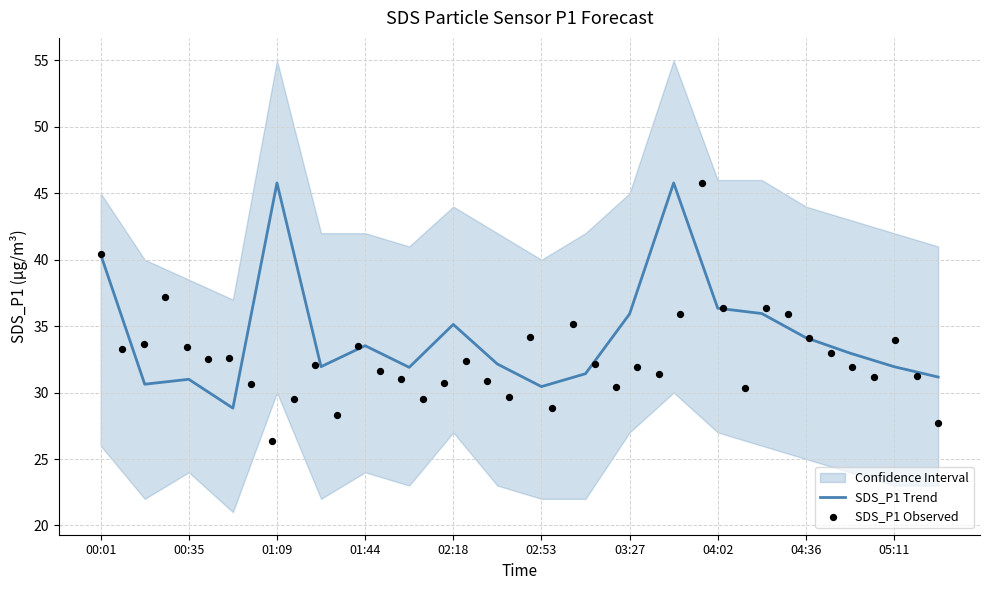

What is the lowest value of the SDS_P1 Trend series?

28.8